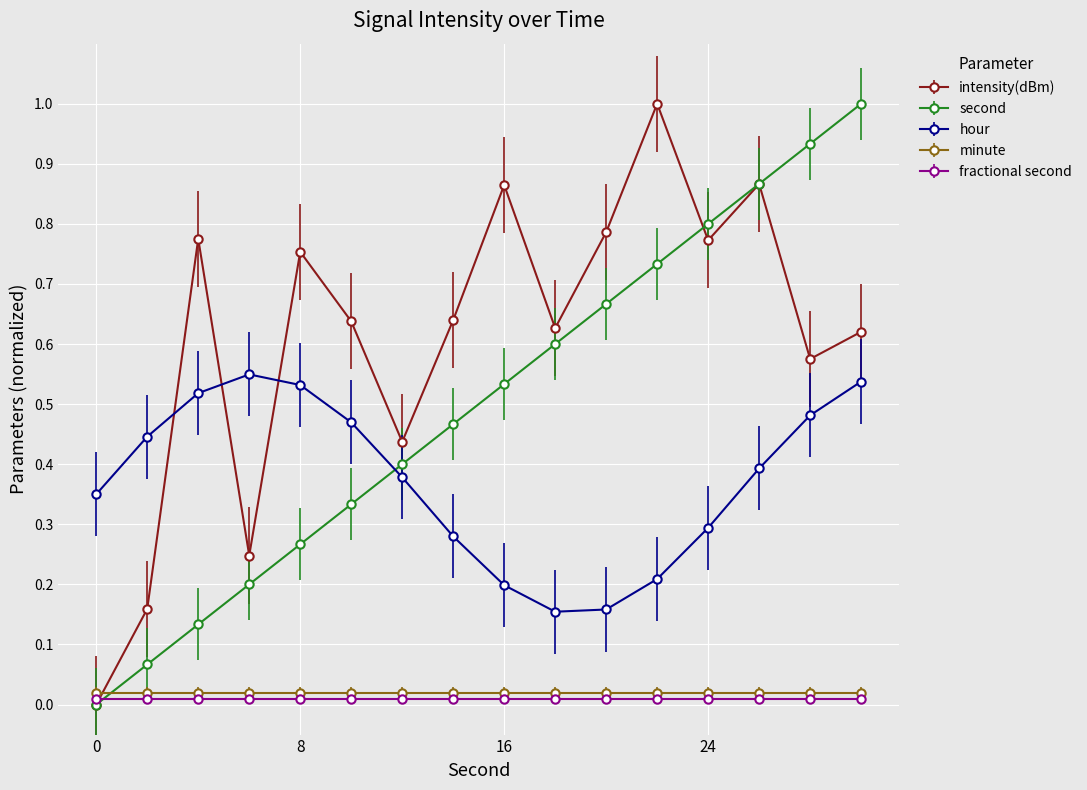

How many interior local peaks does the hour series have?

1